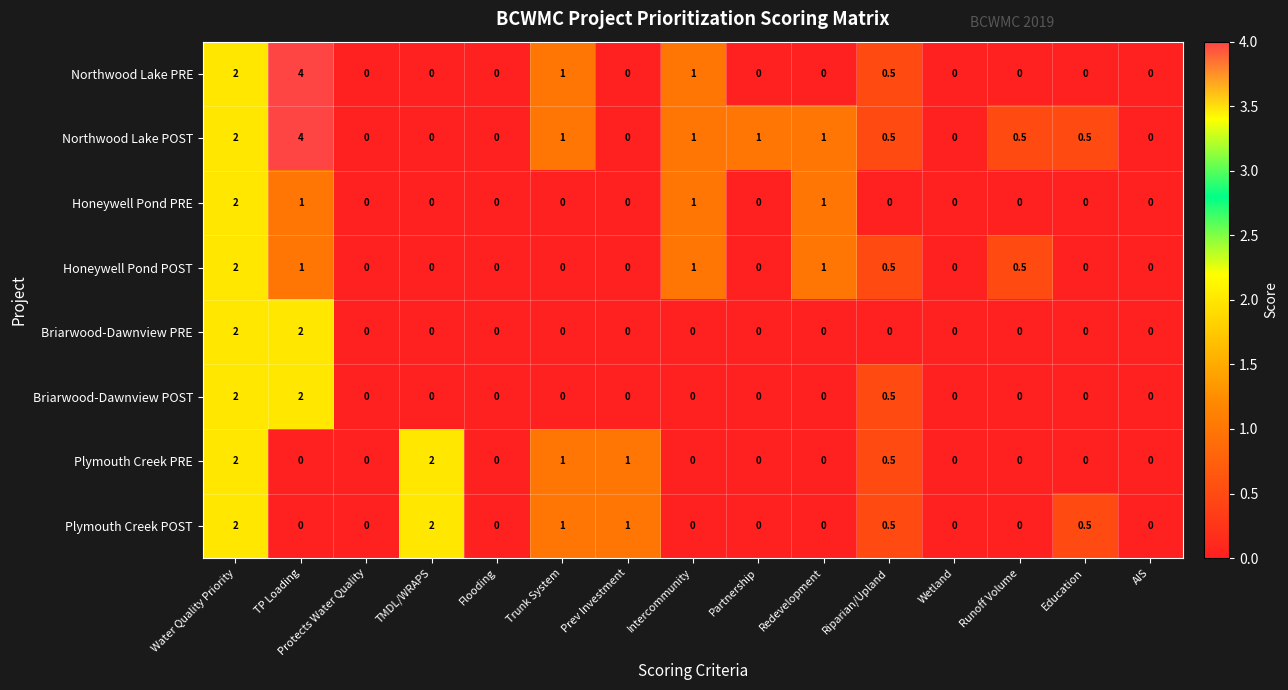

True or false: Northwood Lake PRE has a value of 1.0 at Trunk System.

True